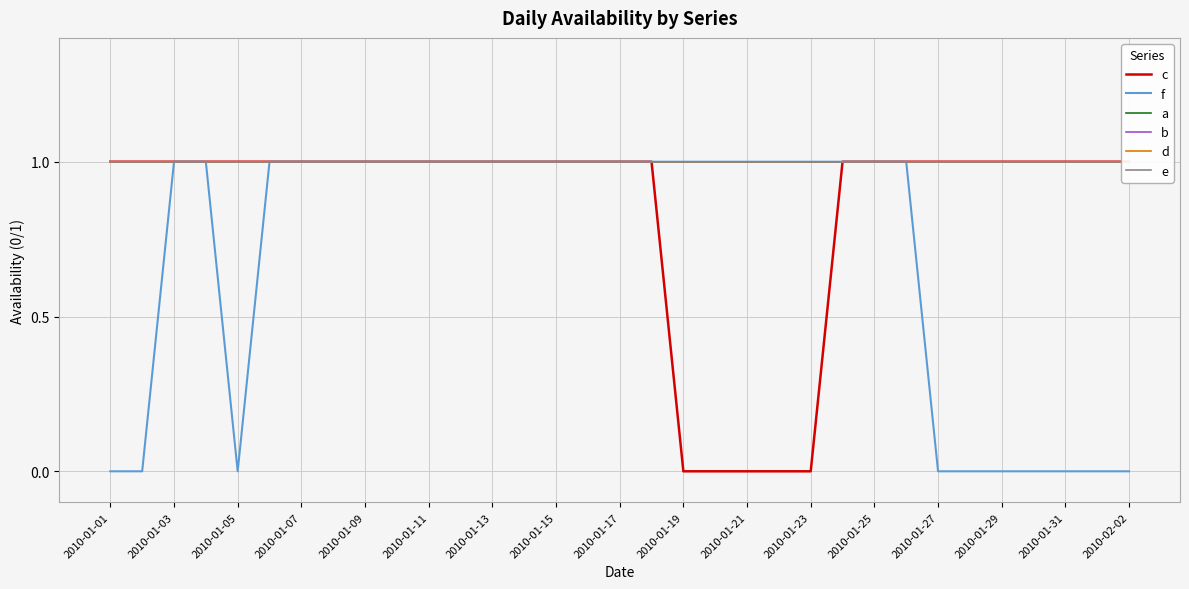

The f series shows 0 at 2010-02-02. True or false?

True